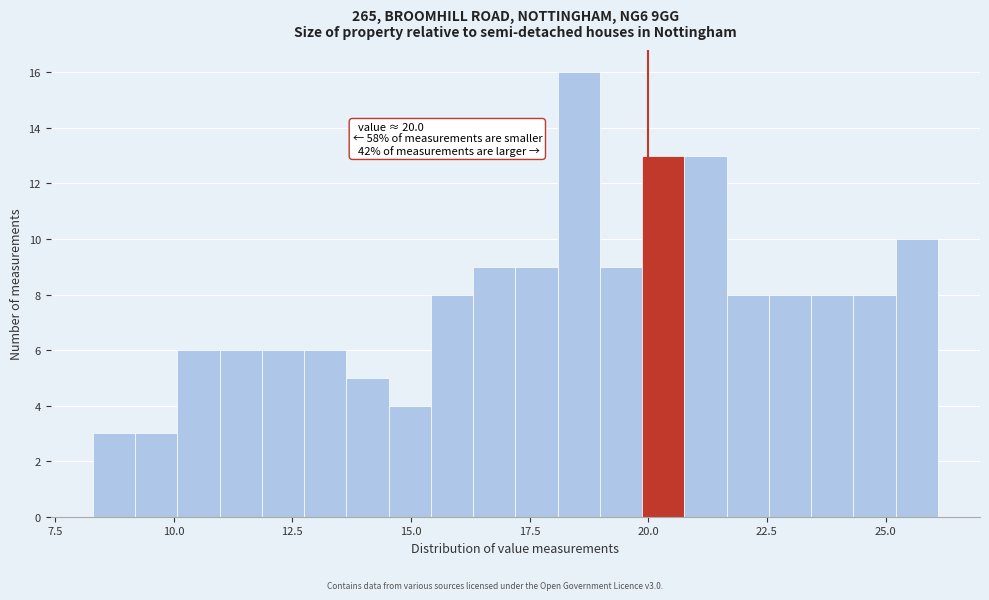

Around what value on the x-axis is the tallest bar? Give the approximate position of its centre, as read against the axis.

18.5